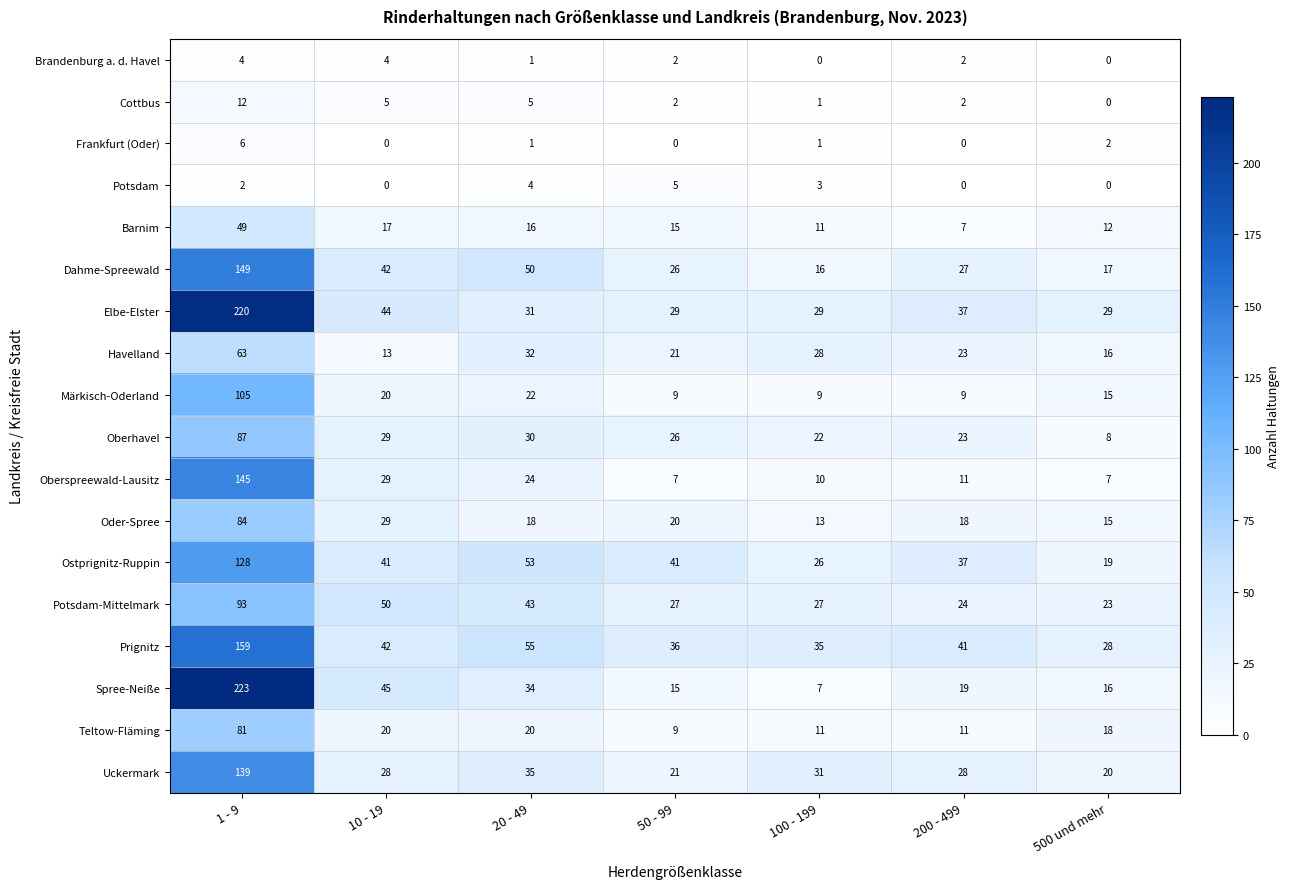

Which series has the widest spread of values?

Spree-Neiße